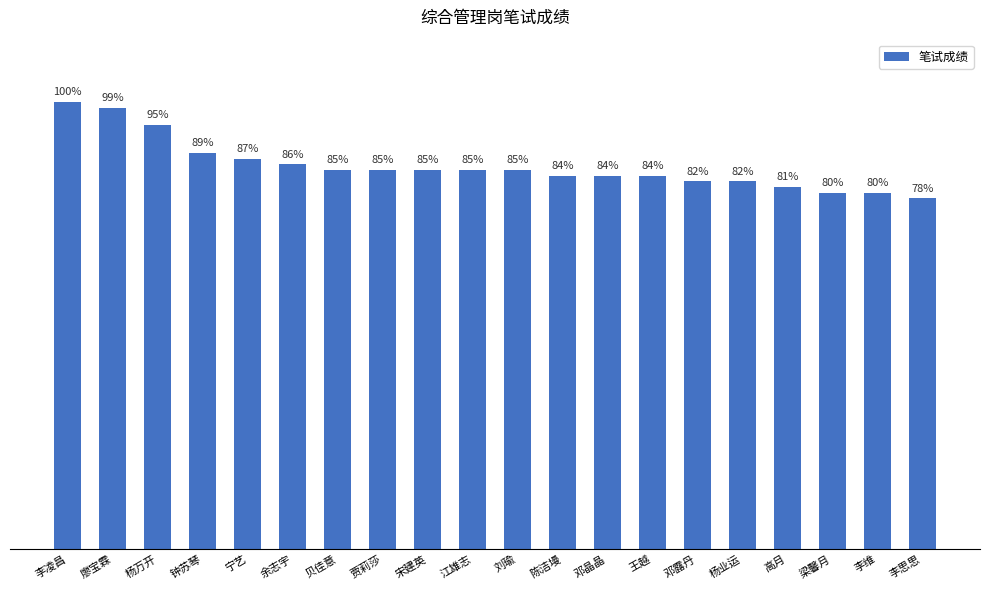

Reading left to right, list all the values displayed in this chart.

李凌昌=79	廖宝霖=78	杨万开=75	钟苏琴=70	宁艺=69	余志宇=68	贝佳意=67	贾莉莎=67	宋建英=67	江雄志=67	刘瑜=67	陈洁墁=66	邓晶晶=66	王越=66	邓露丹=65	杨业运=65	高月=64	梁馨月=63	李维=63	李思思=62